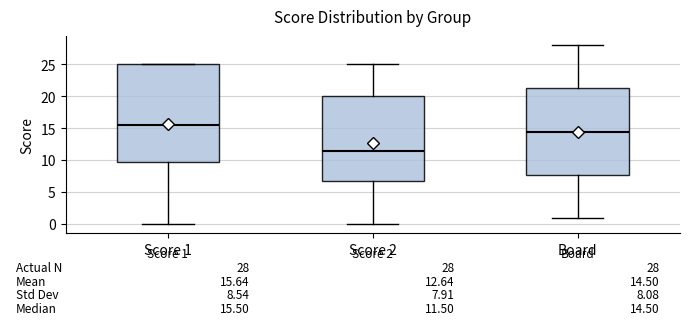

Comparing the boxes themselves (not the whiskers), which one is the tallest?

Score 1